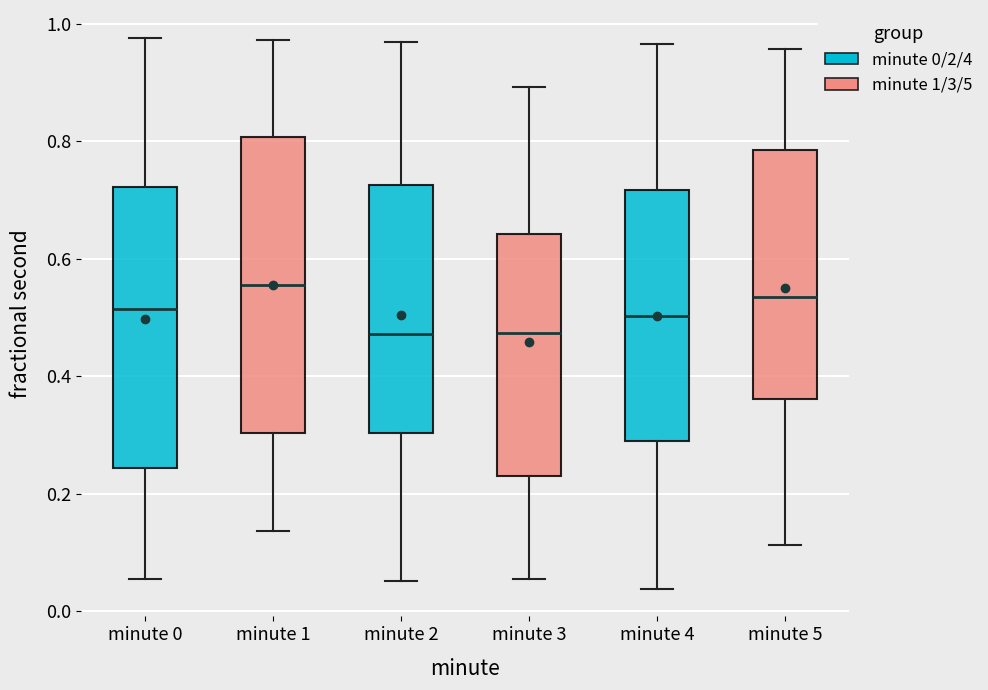

Where is the lower edge of the box for minute 1 on the y-axis? The values are not printed on the chart, so give them approximately, as read against the axis.

0.30